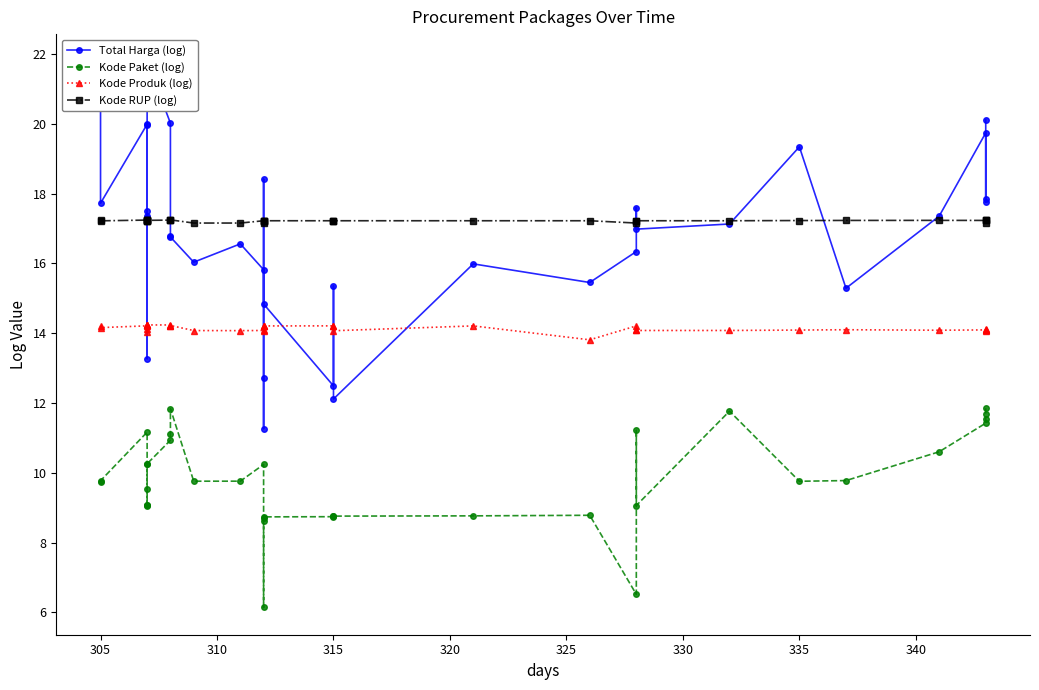

True or false: Kode Paket (log) and Kode Produk (log) intersect in this chart.

False